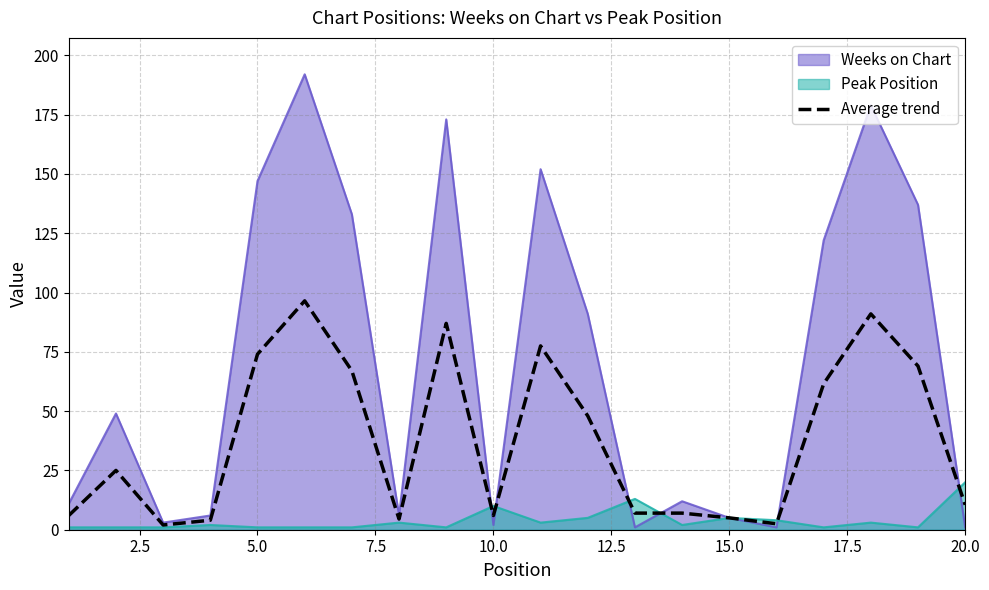

List the series in order of their overall mean, lowest first.

Peak Position, Average trend, Weeks on Chart